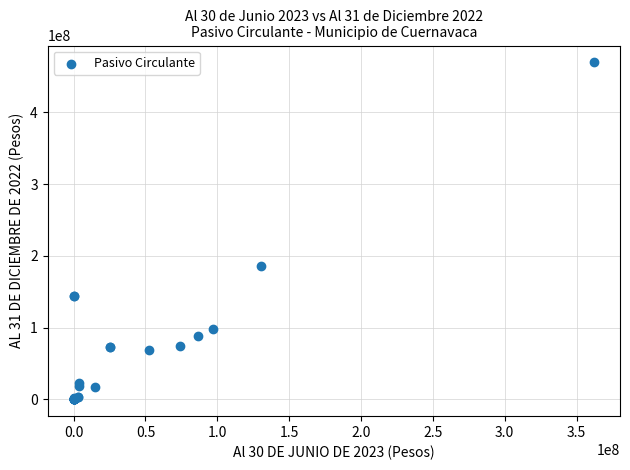

What Y value in the scatter plot is closest to 234814742?

186396889.9